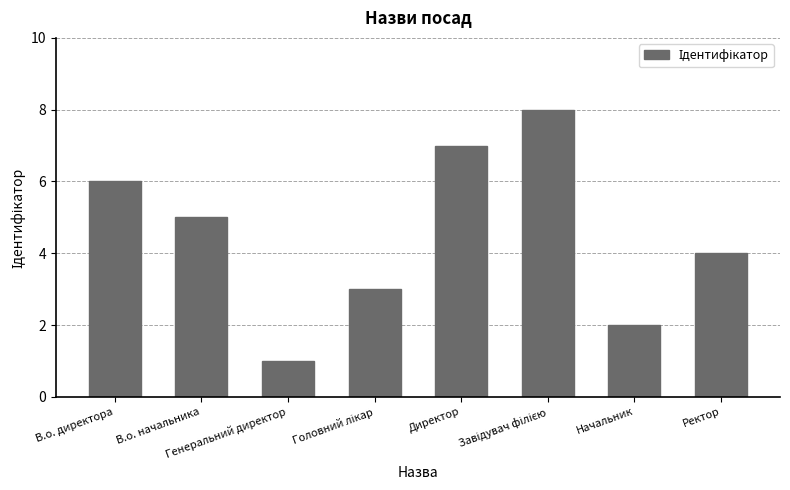

The chart shows a value of 2 at Генеральний директор. True or false?

False